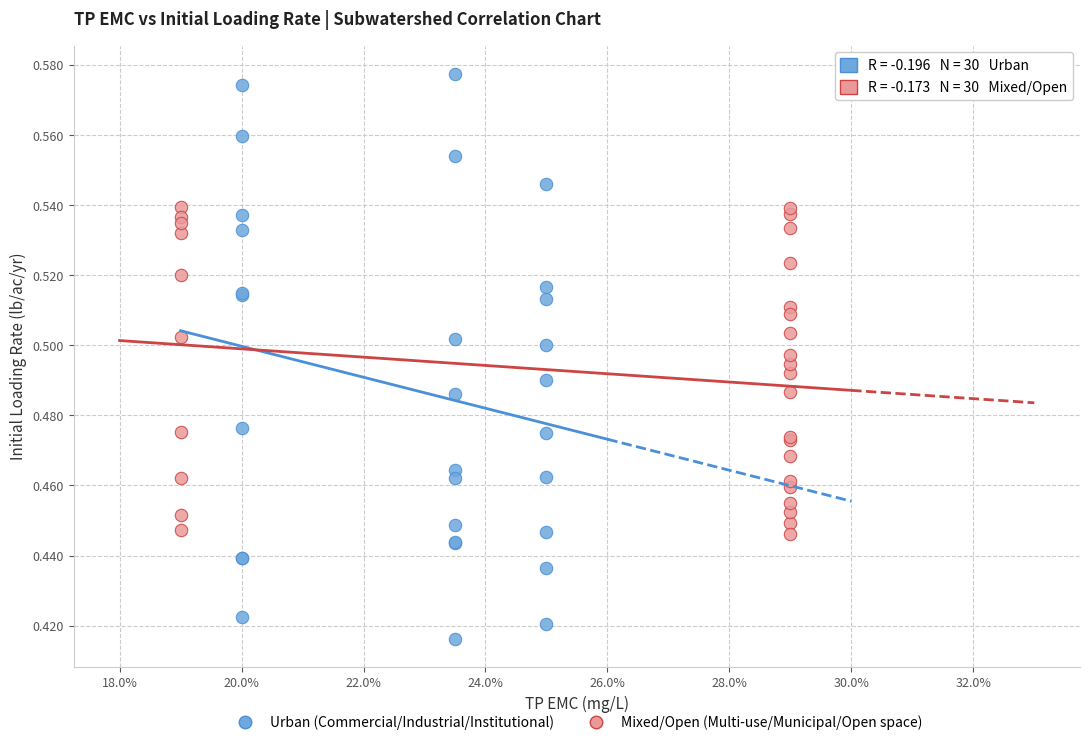

Which series reaches the minimum Y coordinate?

Urban (Commercial/Industrial/Institutional)